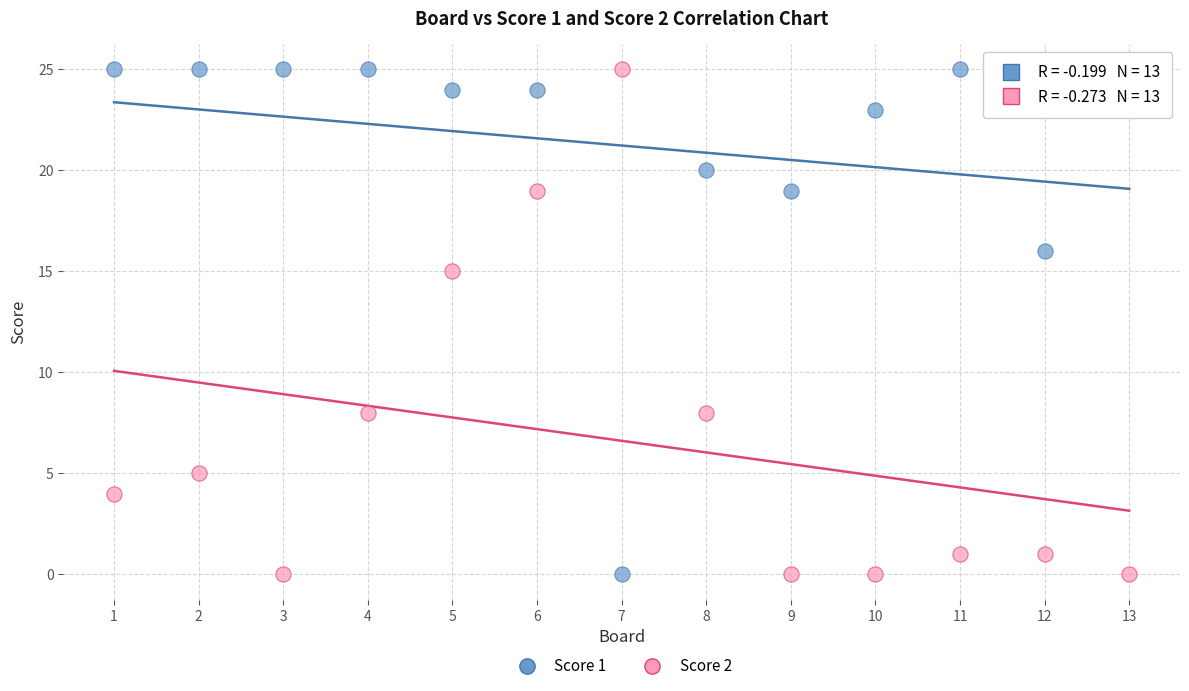

What are all the series names shown in the legend?

Score 1, Score 2